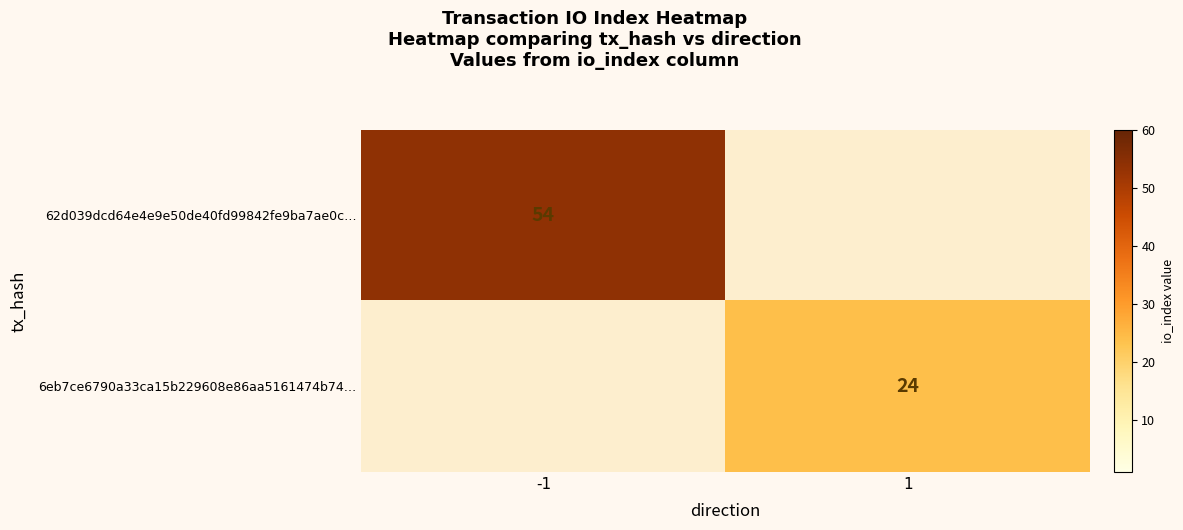

What is the greatest value displayed?

54.0